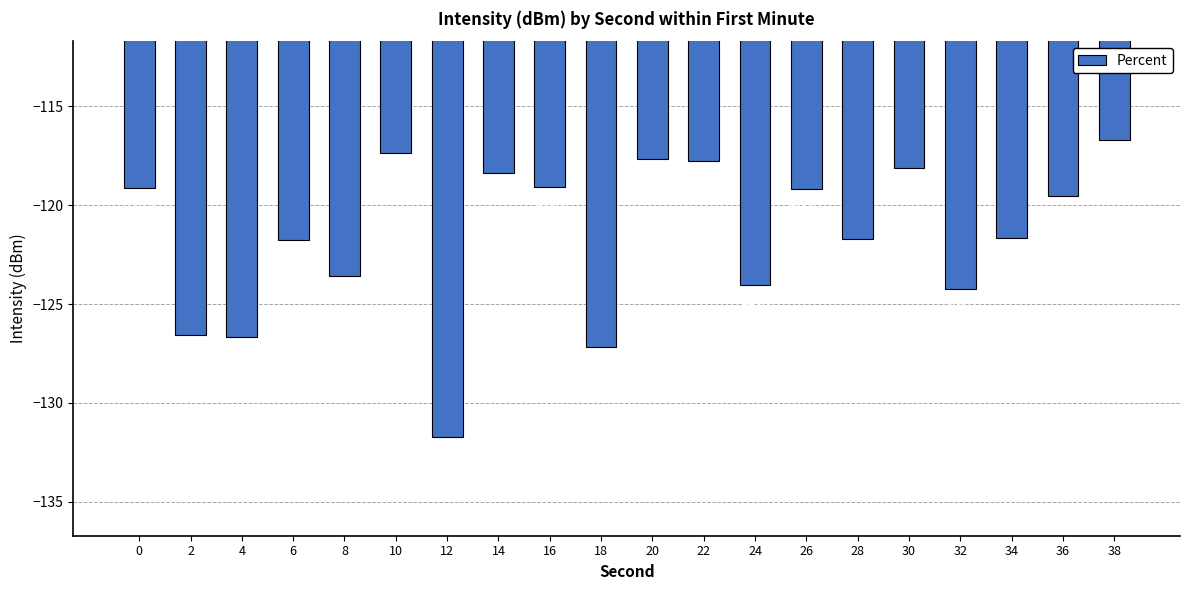

What is the change in value from 8 to 14?

+5.2